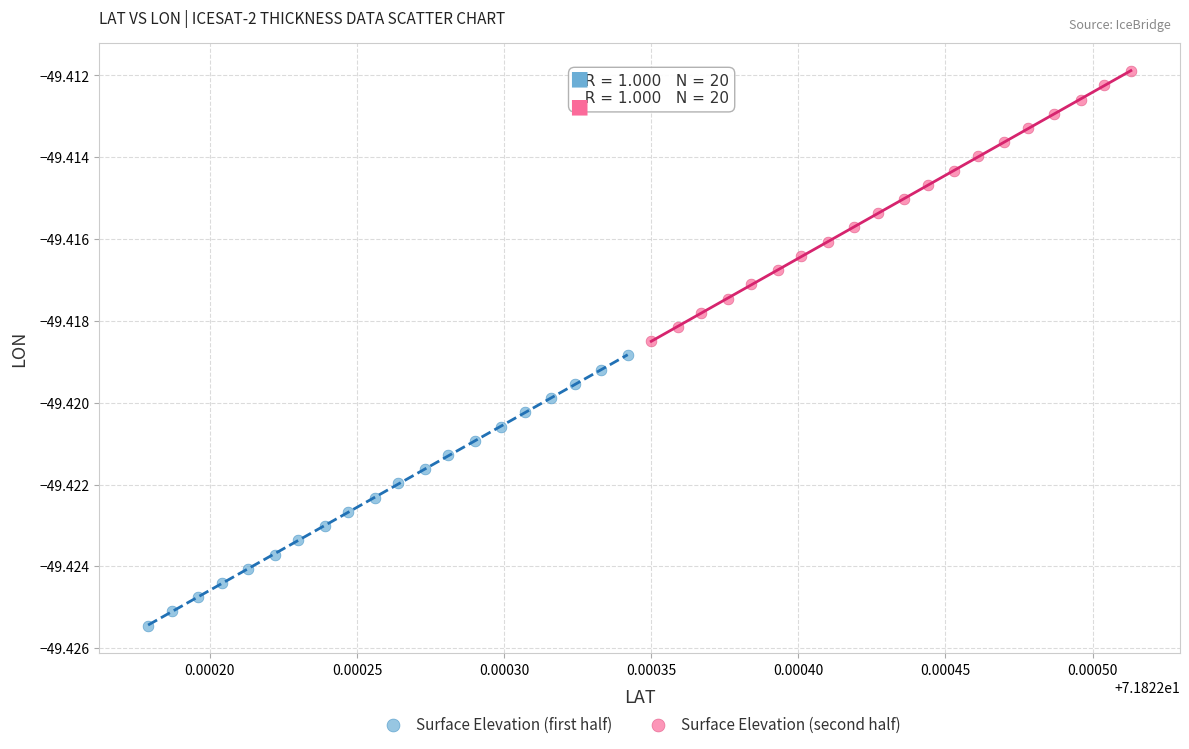

Which series contains the lowest Y value?

Surface Elevation (first half)